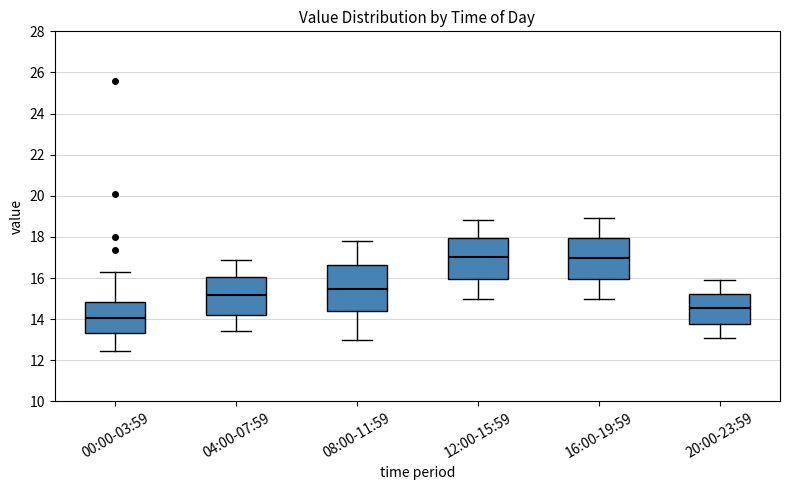

Which box is the tallest, from its lower edge to its upper edge?

08:00-11:59